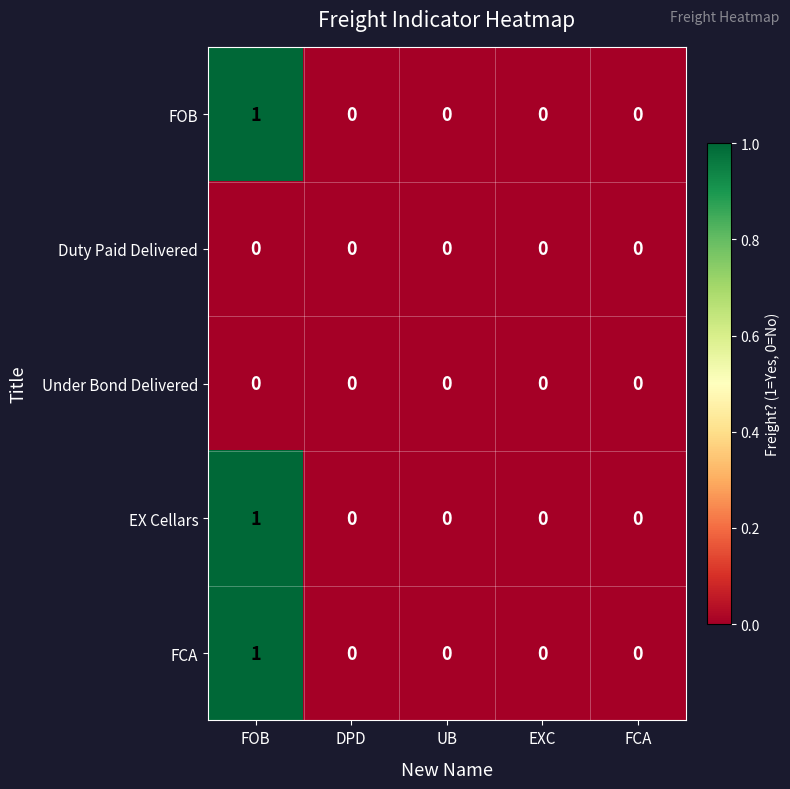

True or false: FOB has a value of -1 at FCA.

False